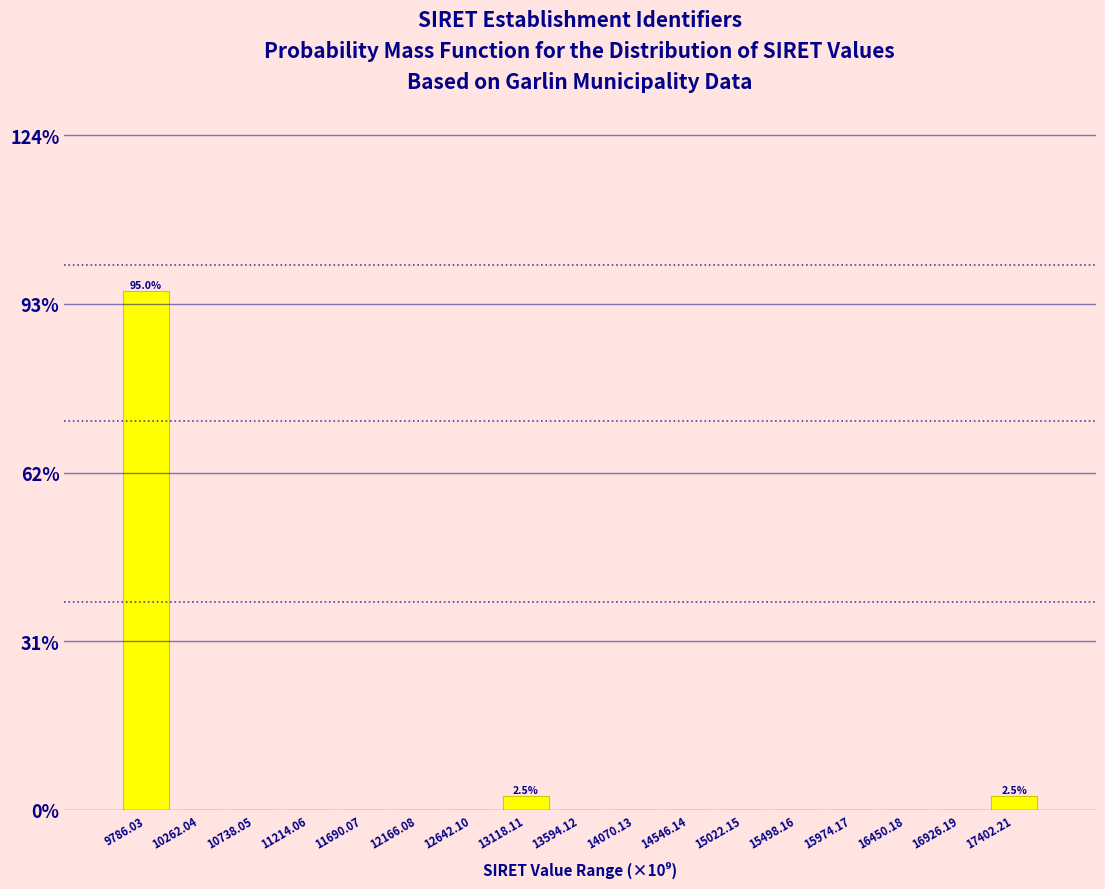

Reading left to right, transcribe all the data shown in this chart.

9786.03=95.0	10262.04=0.0	10738.05=0.0	11214.06=0.0	11690.07=0.0	12166.08=0.0	12642.10=0.0	13118.11=2.5	13594.12=0.0	14070.13=0.0	14546.14=0.0	15022.15=0.0	15498.16=0.0	15974.17=0.0	16450.18=0.0	16926.19=0.0	17402.21=2.5